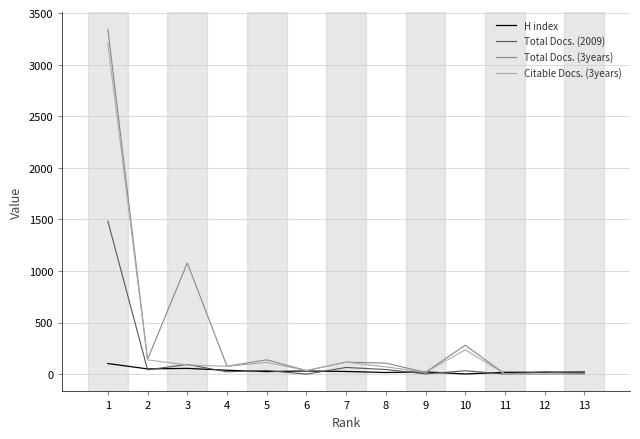

List the series in order of their overall mean, highest first.

Total Docs. (3years), Citable Docs. (3years), Total Docs. (2009), H index